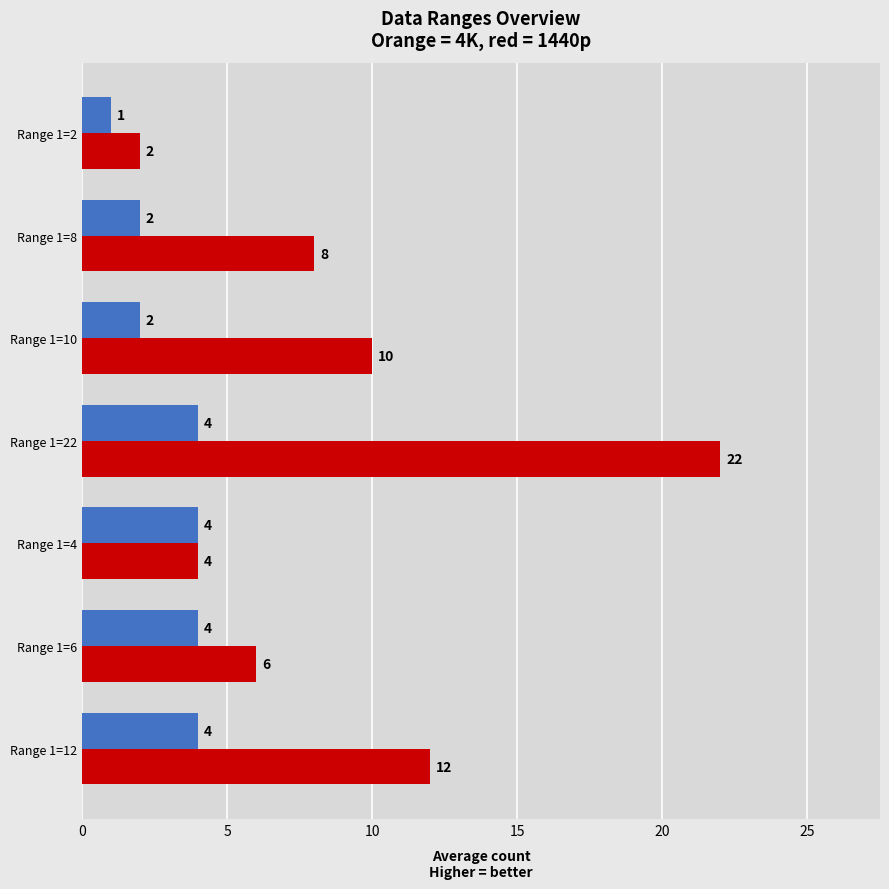

What is the difference between the highest and lowest values at Range 1=8?

6